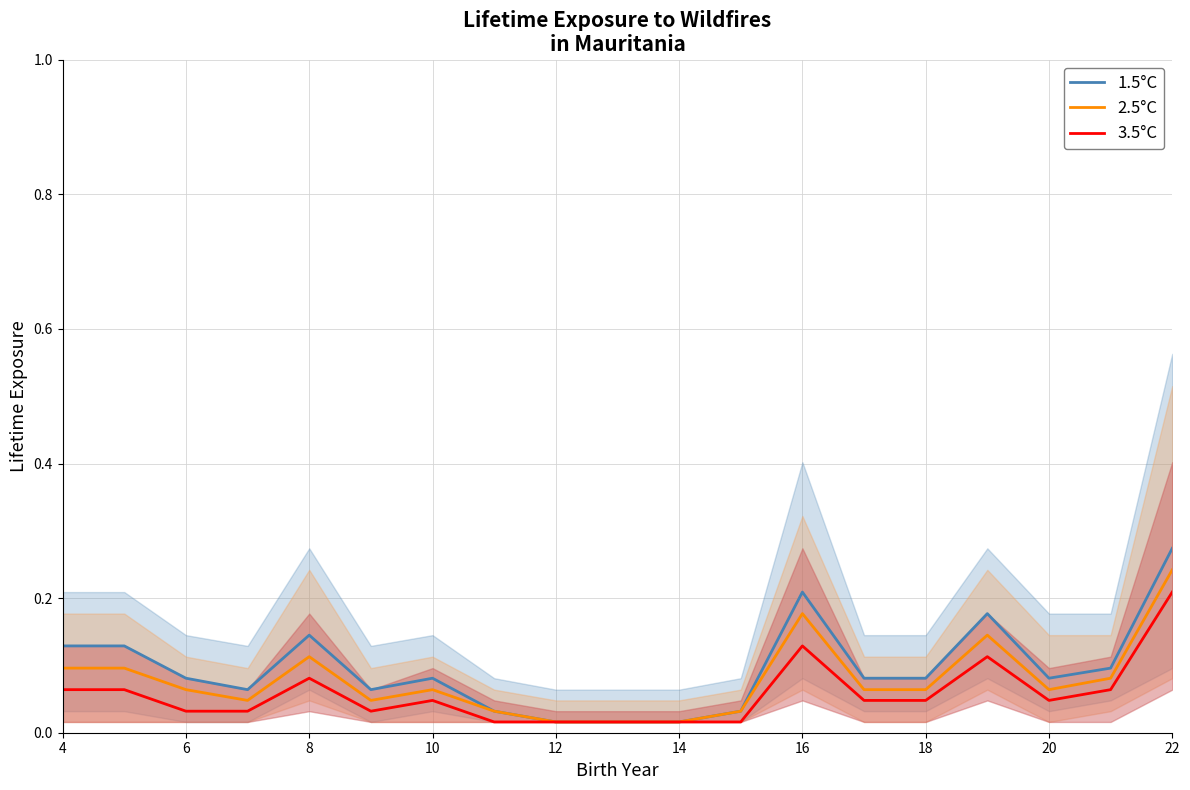

Rank the series by their average value, from lowest to highest.

3.5°C, 2.5°C, 1.5°C